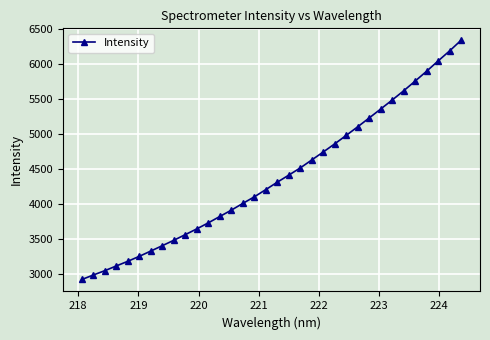

What is the sum of all values?

149118.7